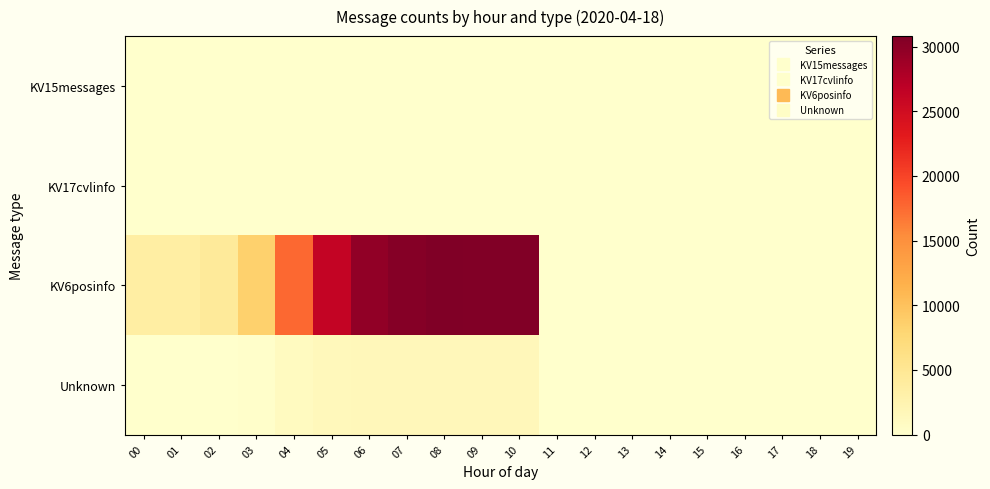

Reading left to right, list all the values displayed in this chart.

KV15messages: 00=0	01=0	02=0	03=2	04=9	05=1	06=0	07=0	08=8	09=1	10=2	11=9	12=0	13=0	14=0	15=0	16=0	17=0	18=0	19=0
KV17cvlinfo: 00=84	01=0	02=13	03=31	04=86	05=87	06=98	07=105	08=104	09=96	10=94	11=108	12=0	13=0	14=0	15=0	16=0	17=0	18=0	19=0
KV6posinfo: 00=3514	01=3538	02=4388	03=8451	04=17642	05=26335	06=29647	07=30408	08=30818	09=30612	10=30627	11=0	12=0	13=0	14=0	15=0	16=0	17=0	18=0	19=0
Unknown: 00=71	01=71	02=71	03=176	04=1046	05=1498	06=1591	07=1605	08=1637	09=1660	10=1665	11=0	12=0	13=0	14=0	15=0	16=0	17=0	18=0	19=0